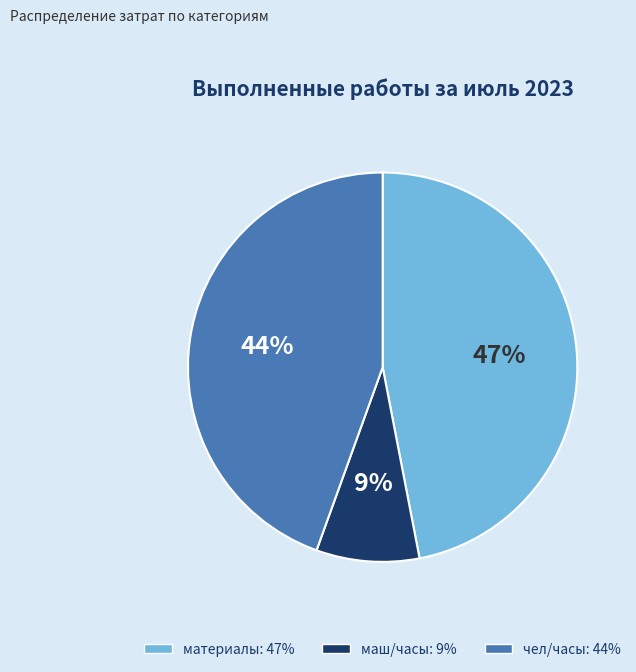

Rank the categories by value from highest to lowest.

материалы, чел/часы, маш/часы